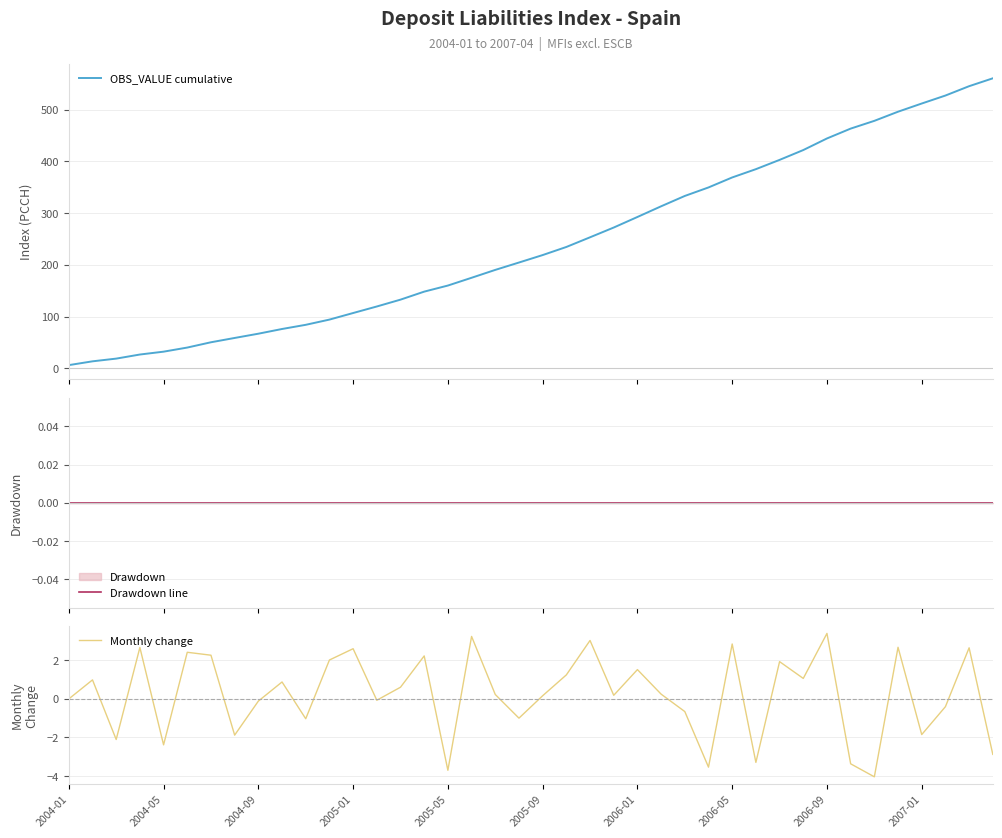

The Monthly change series shows -0.5 at 2004-05. True or false?

False